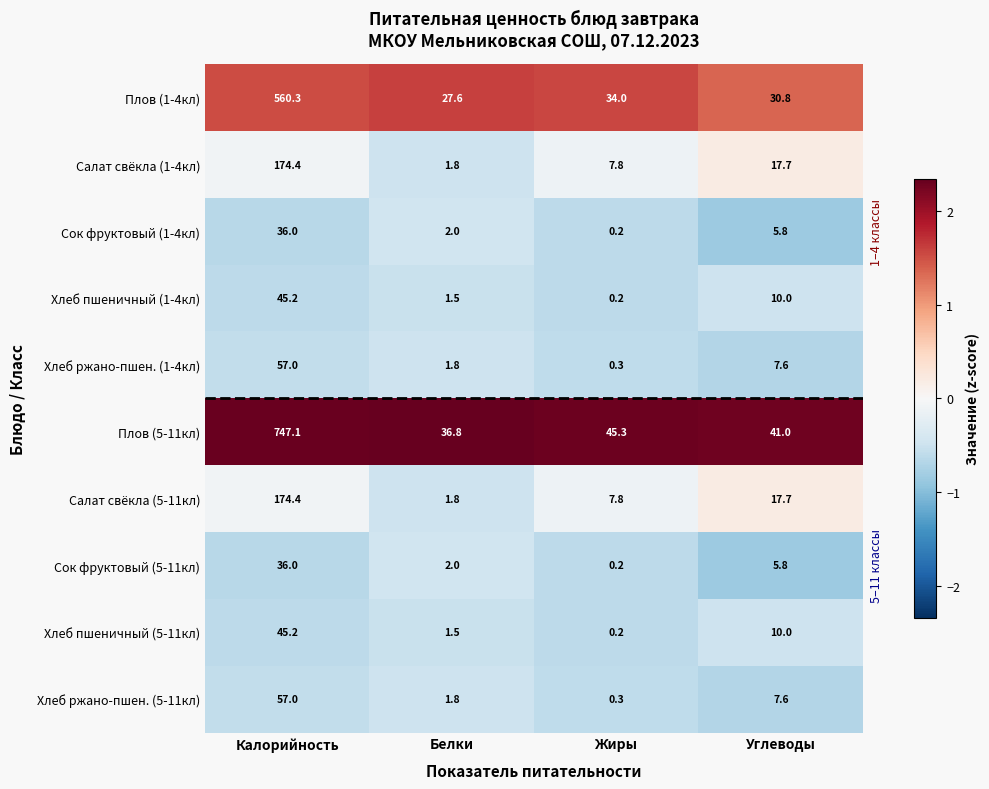

Which series has the largest total across all categories?

Плов (5-11кл)